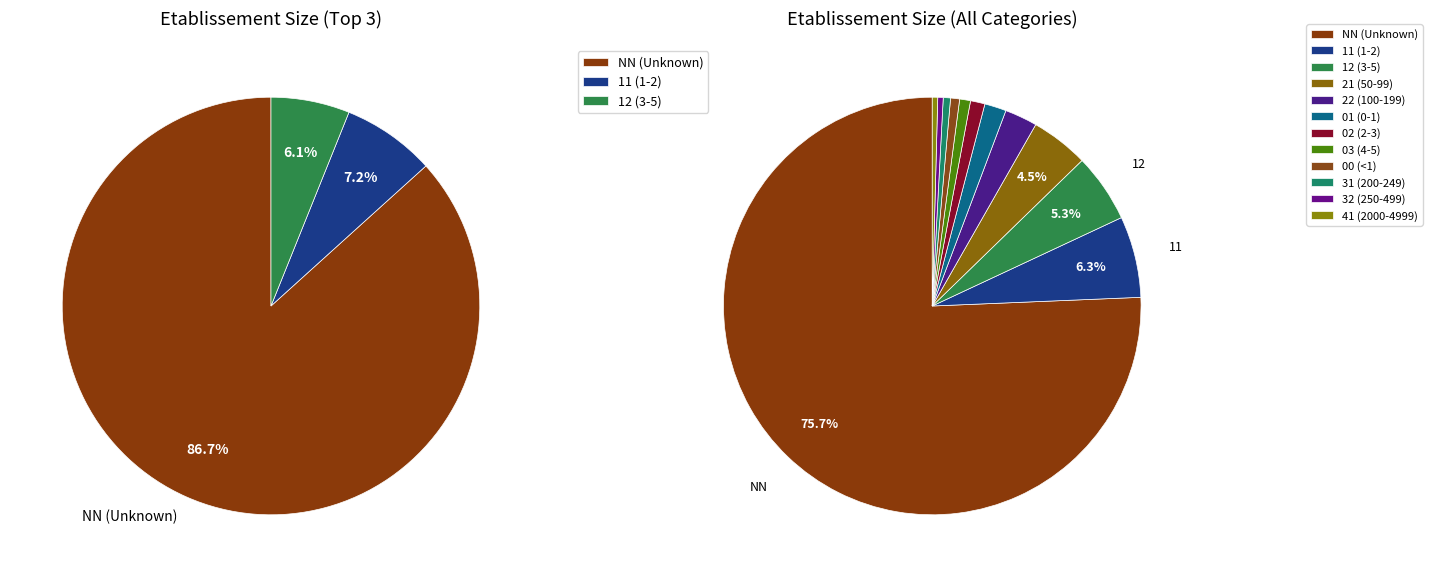

Which category has the biggest portion of the pie?

NN